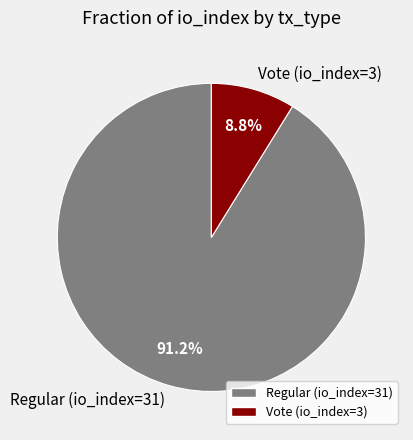

What is the majority slice?

Regular (io_index=31)